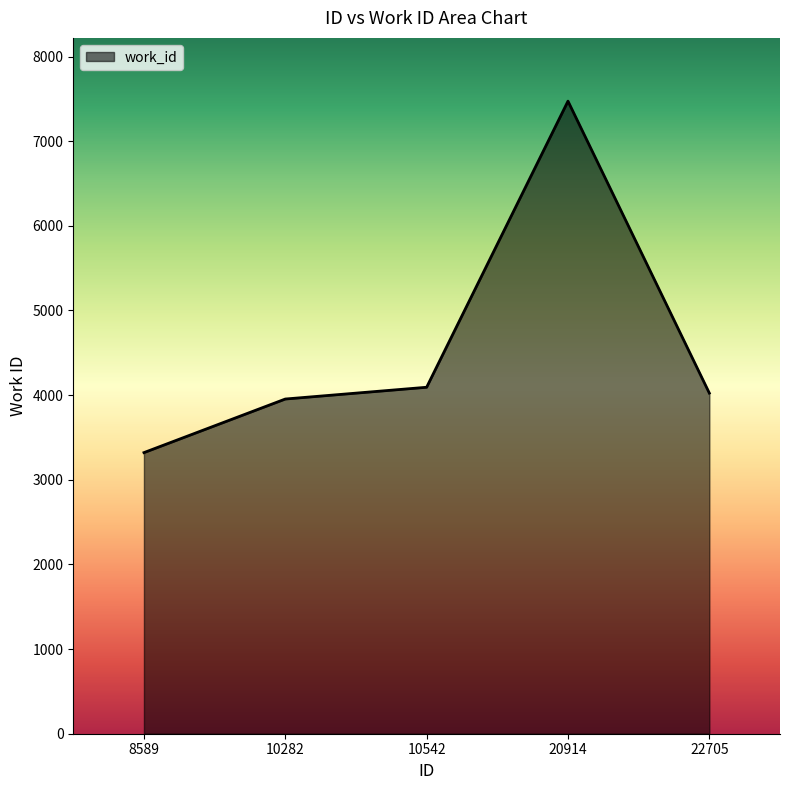

True or false: the data shows 2990 at 20914.

False